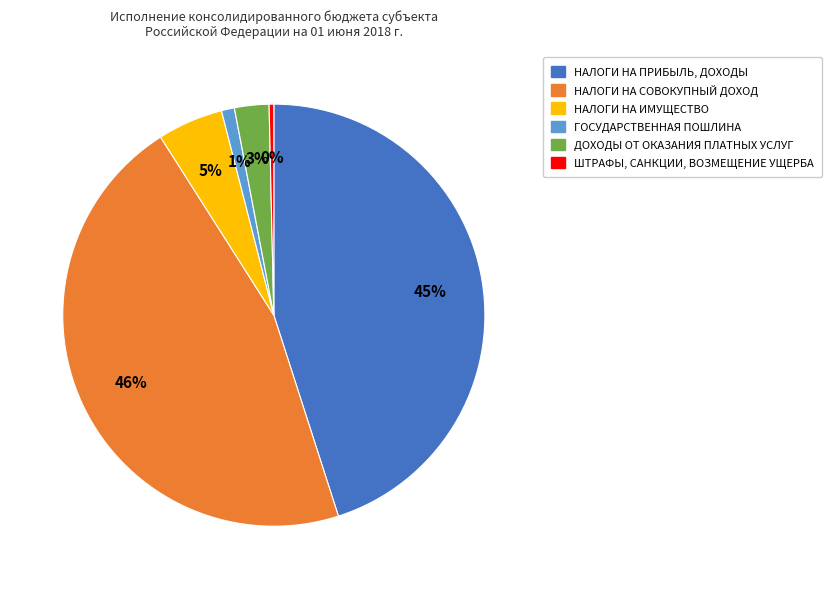

How many segments does this pie chart have?

6